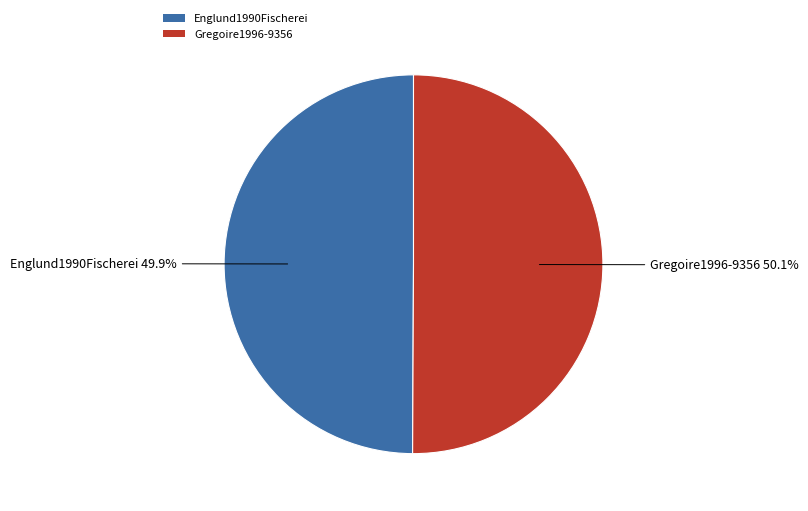

Is the sum of Gregoire1996-9356 and Englund1990Fischerei greater than half?

Yes